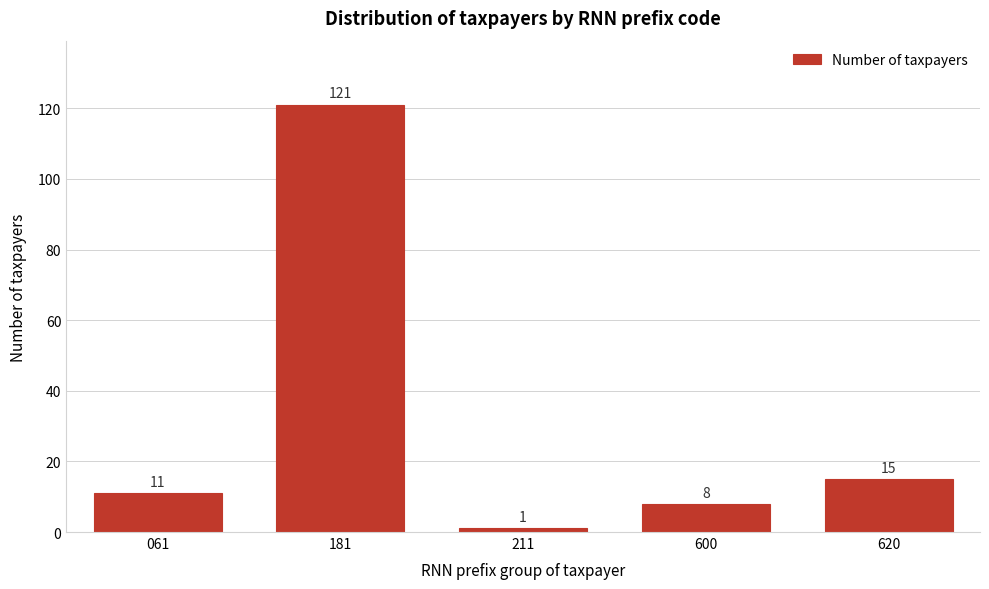

Reading left to right, what are all the values shown in this chart?

061=11	181=121	211=1	600=8	620=15